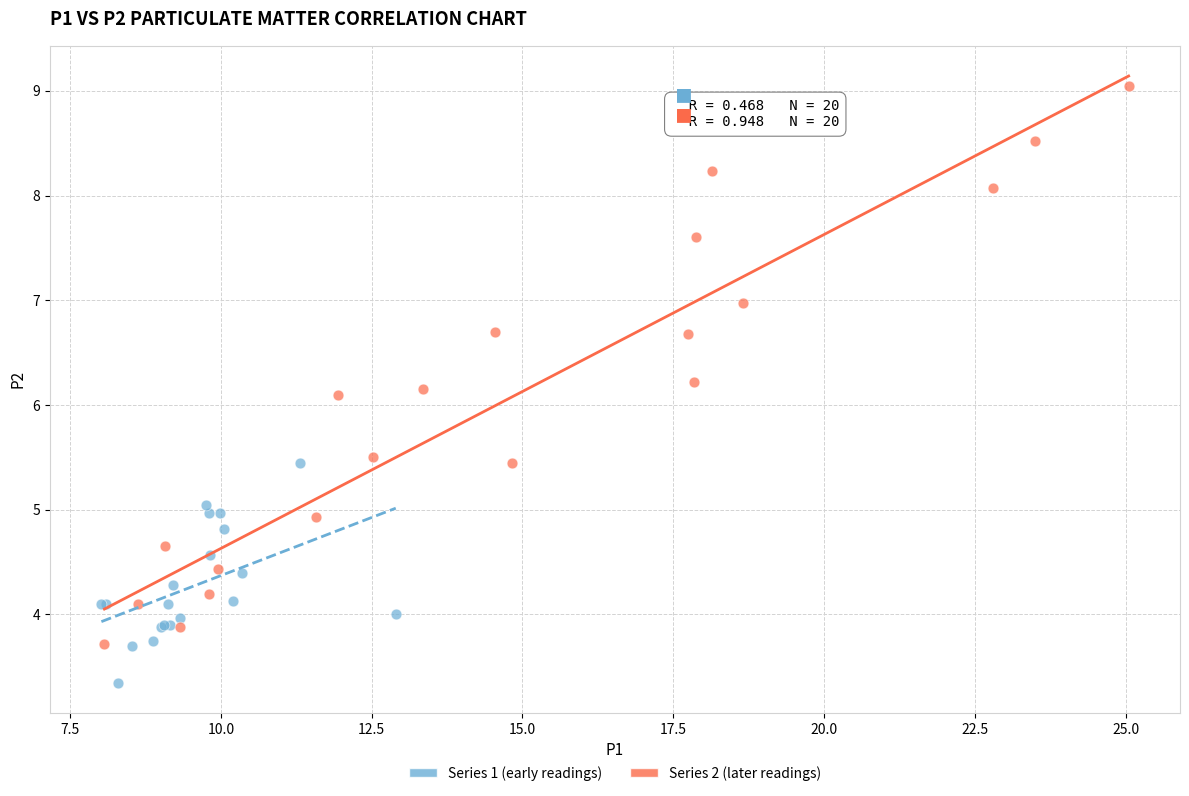

Which series contains the lowest Y value?

Series 1 (early readings)